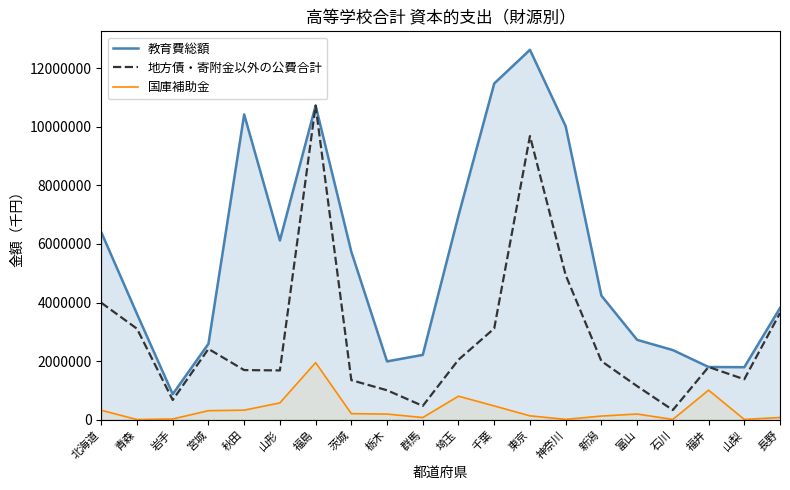

What is the average value of the 地方債・寄附金以外の公費合計 series?

2859564